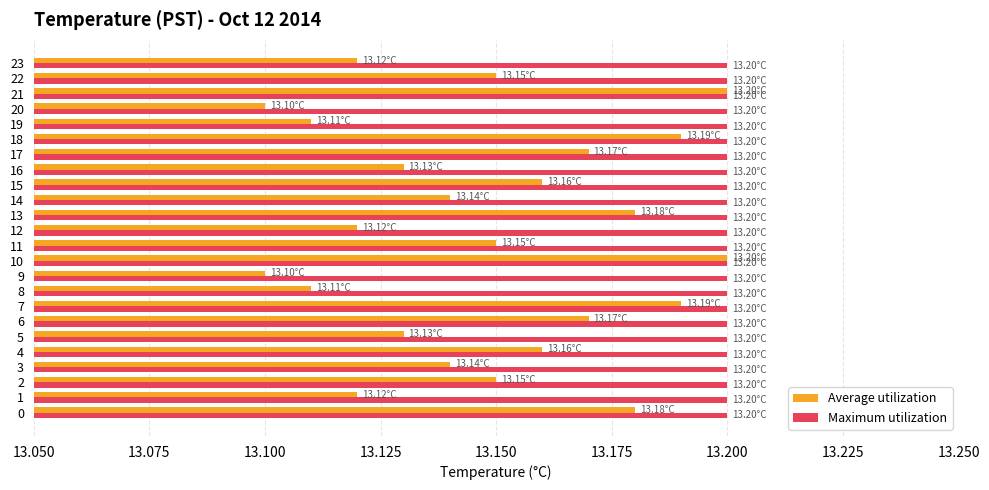

At 13, list the series in order from smallest to largest.

Average utilization, Maximum utilization